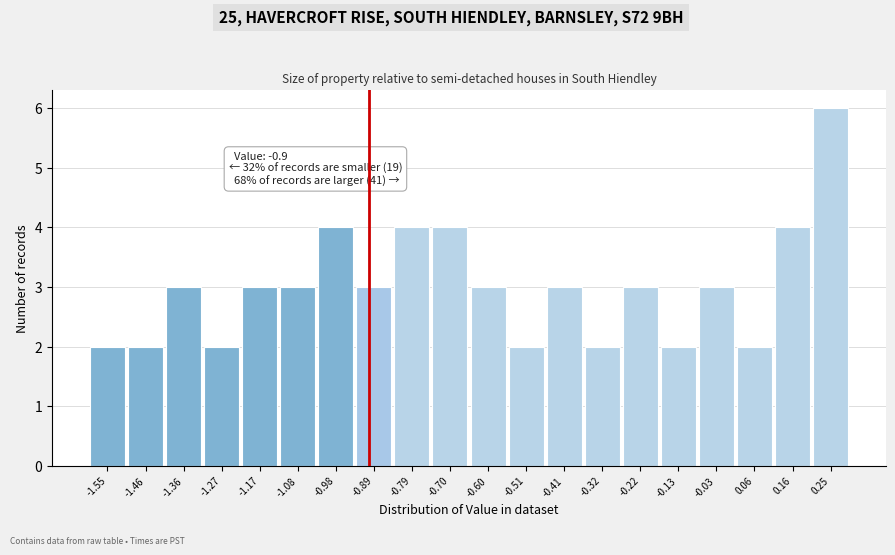

Over which range of the x-axis is the bar tallest?

0.205 to 0.300